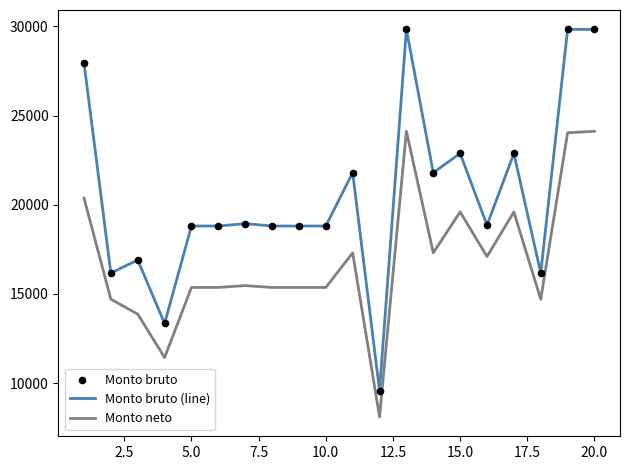

Which series has the largest total across all categories?

Monto bruto (line)